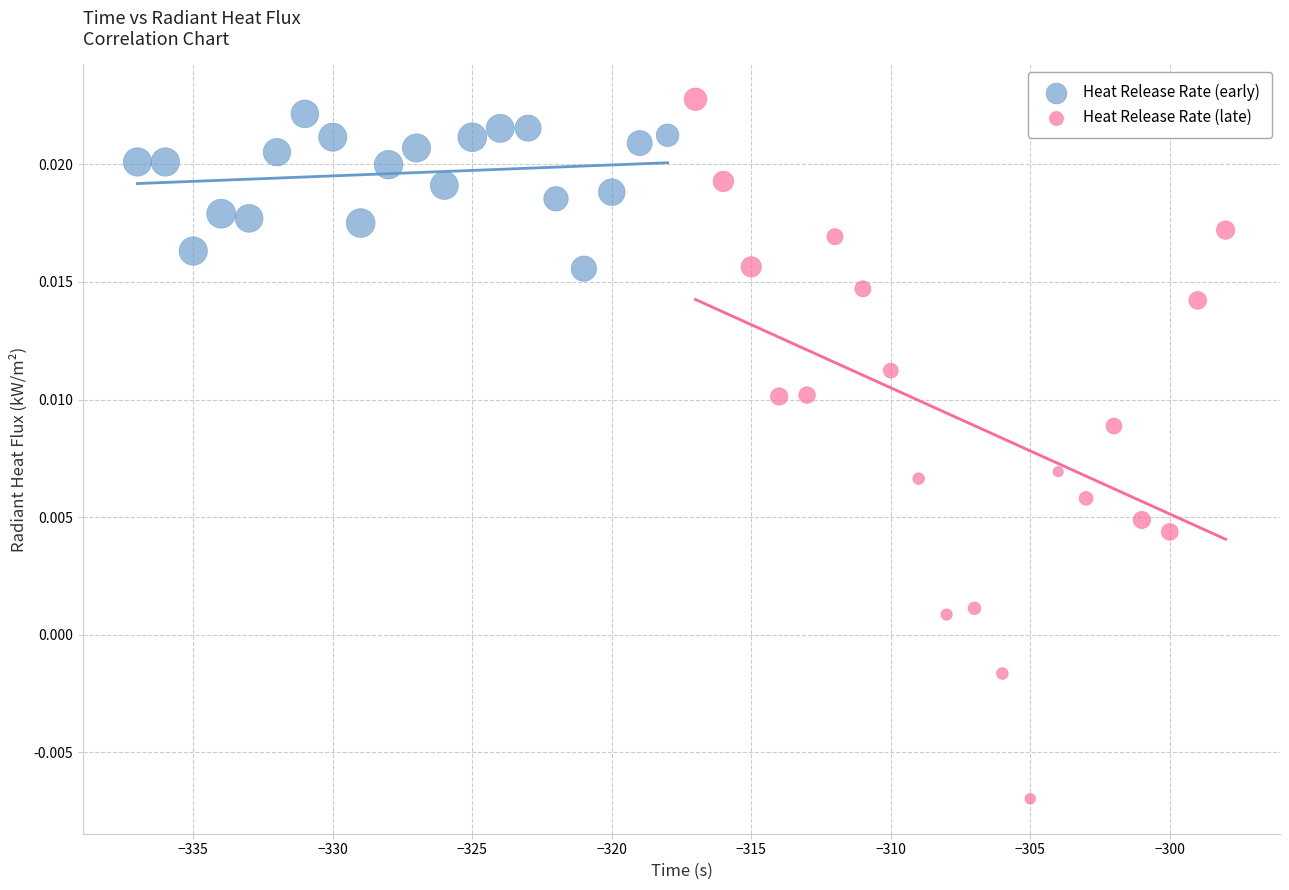

Which series contains the highest Y value?

Heat Release Rate (late)